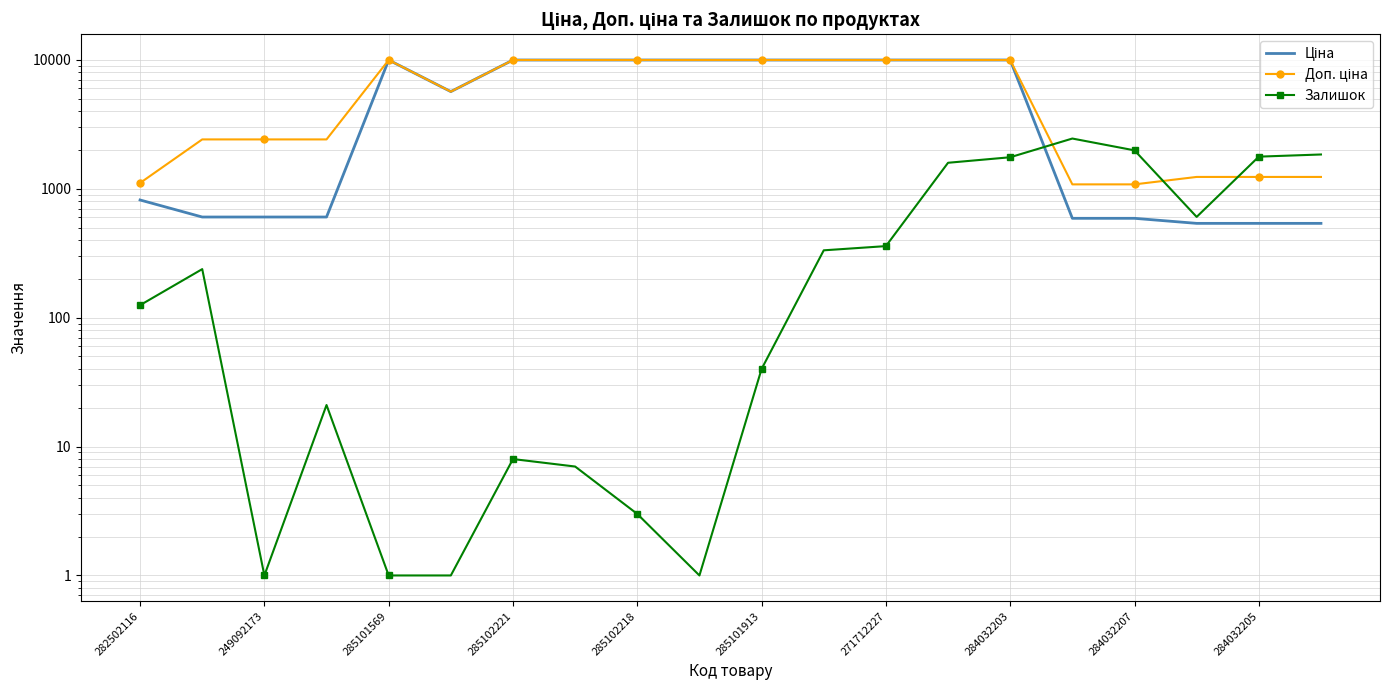

The Доп. ціна series shows 1081.7 at 15. True or false?

True